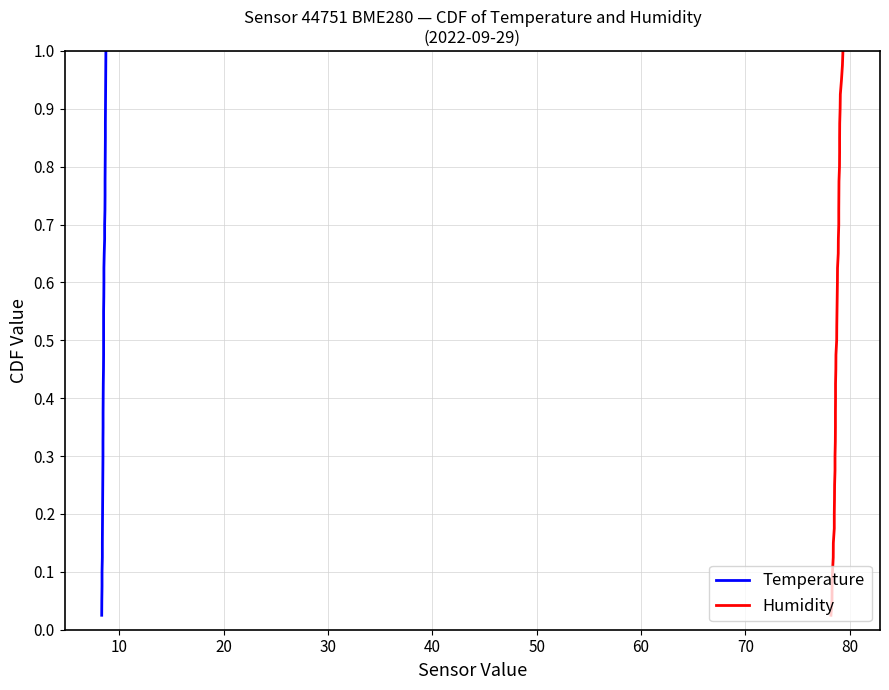

Is the value of Temperature at 27 greater than the value of Humidity at 19?

Yes